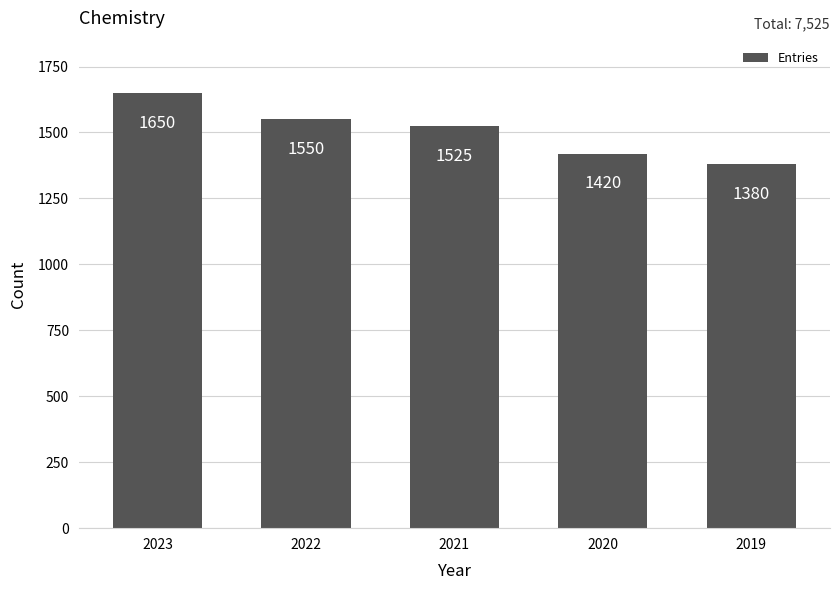

Which category has the highest value across all series?

2023